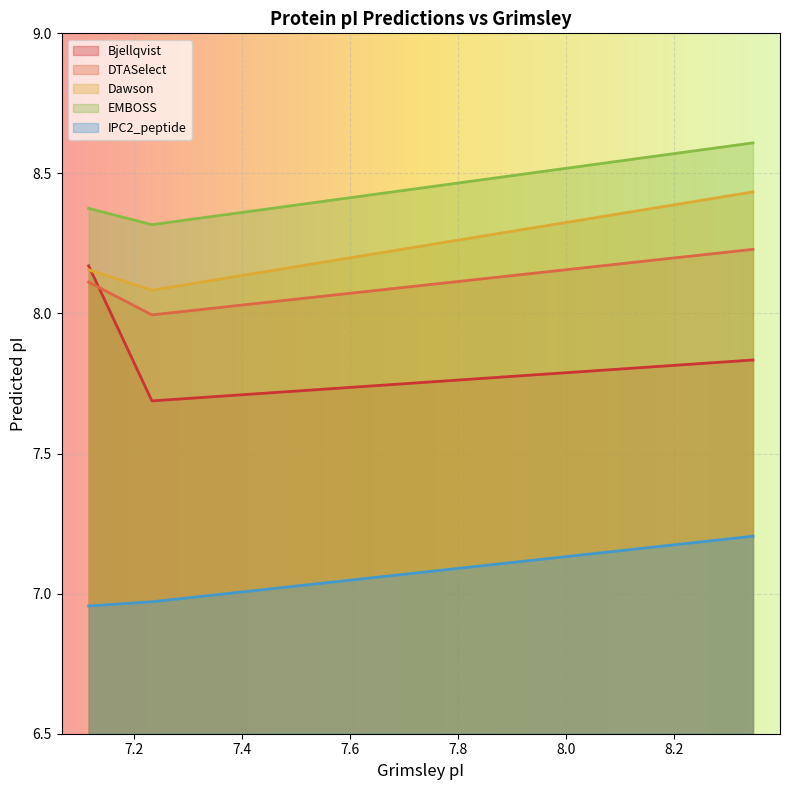

What is the maximum value for EMBOSS?

8.6